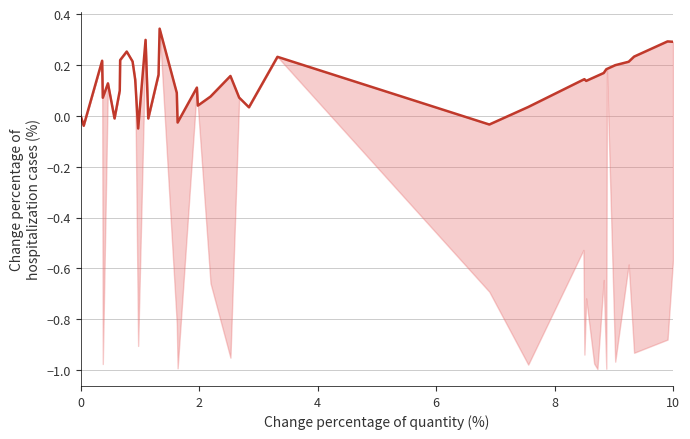

How many data points does each series have?

40